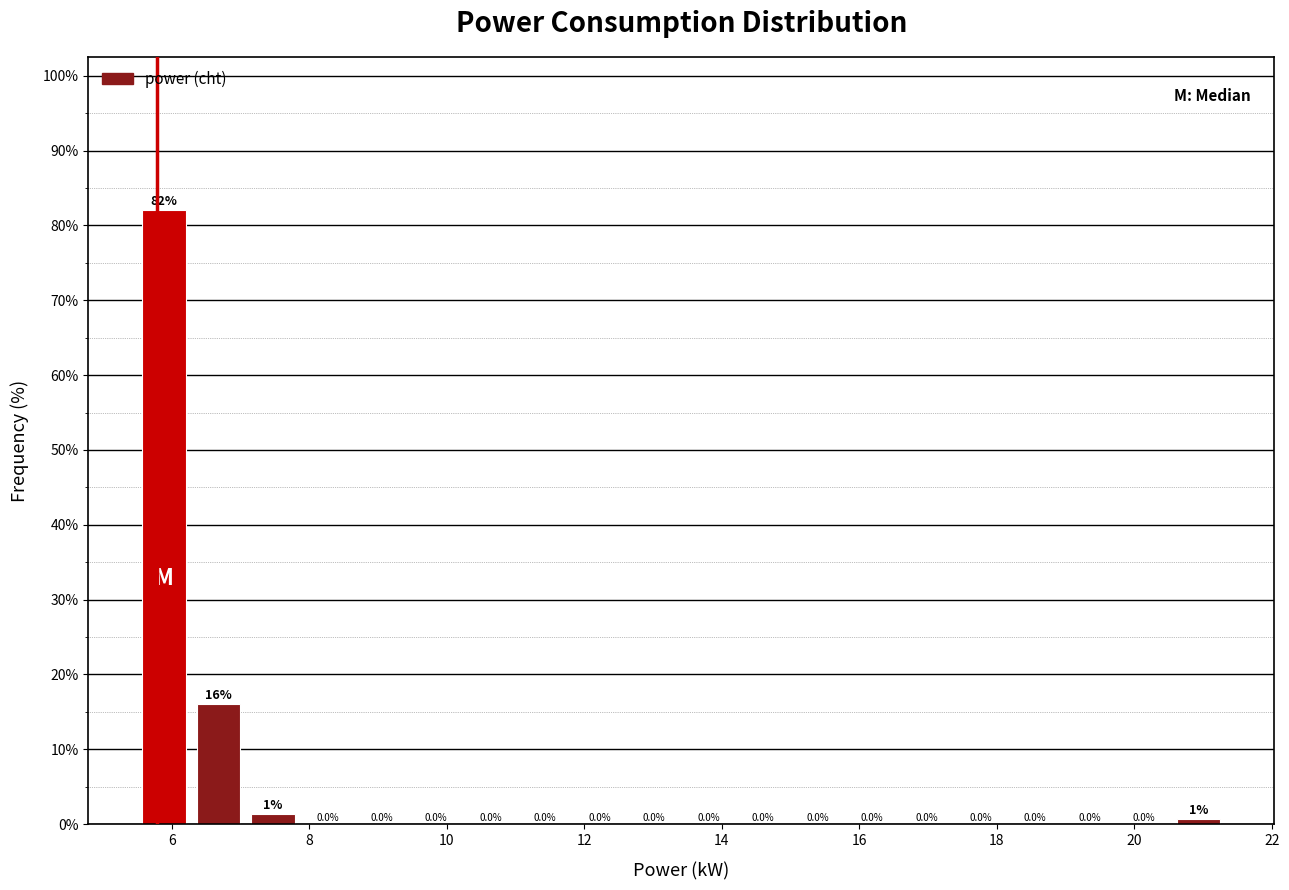

Around what value on the x-axis is the tallest bar? Give the approximate position of its centre, as read against the axis.

5.8